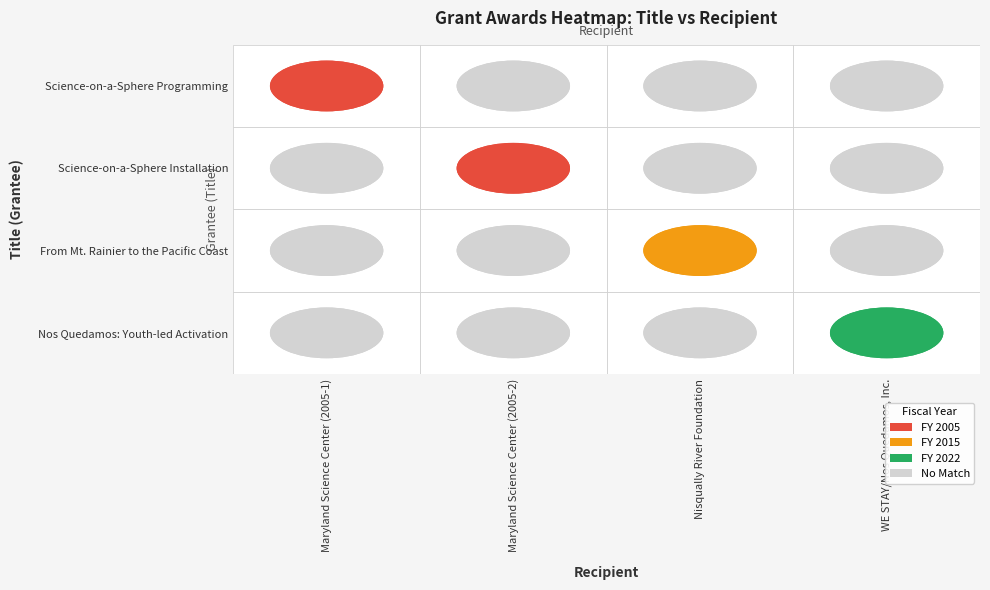

How many values exceed 2015?

1